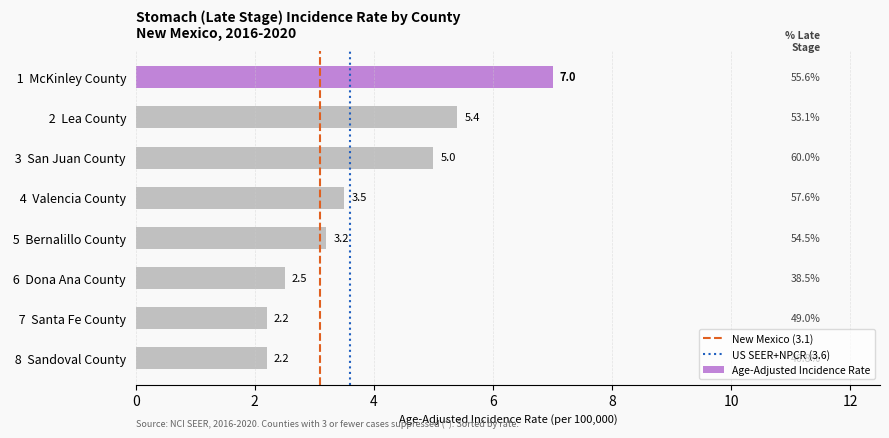

How many bars are there in total?

8